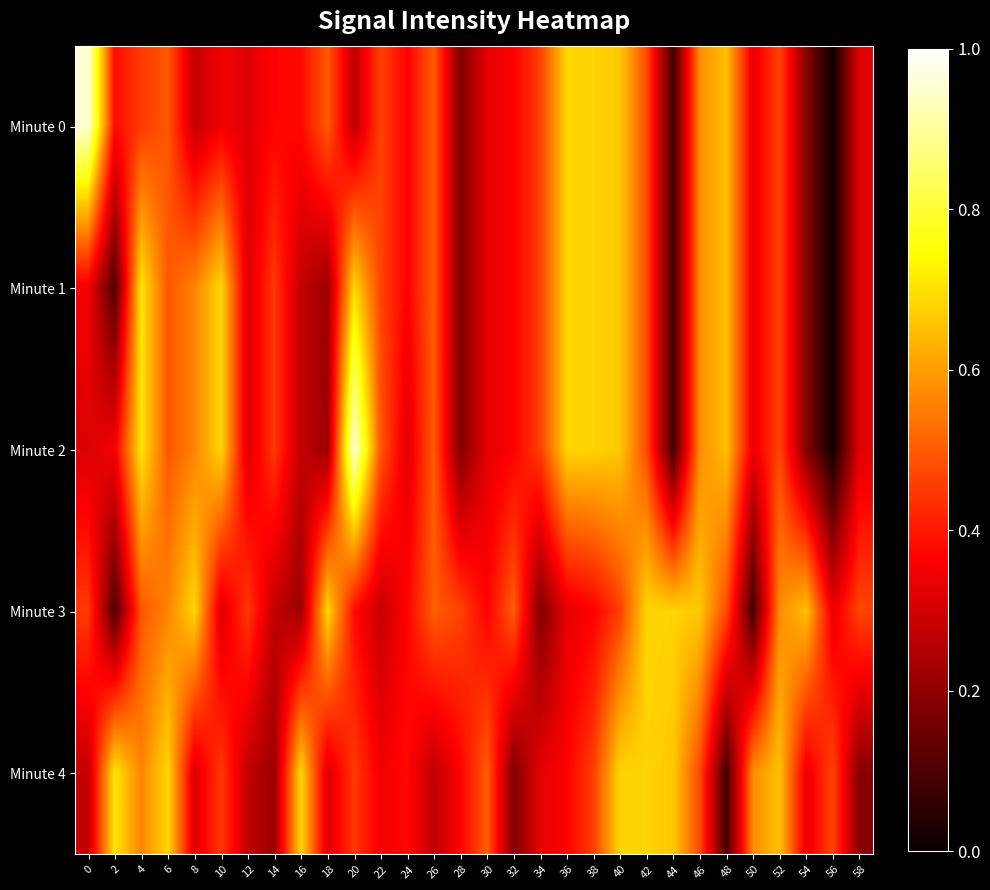

At 56, list the series in order from largest to smallest.

Minute 4, Minute 3, Minute 0, Minute 1, Minute 2